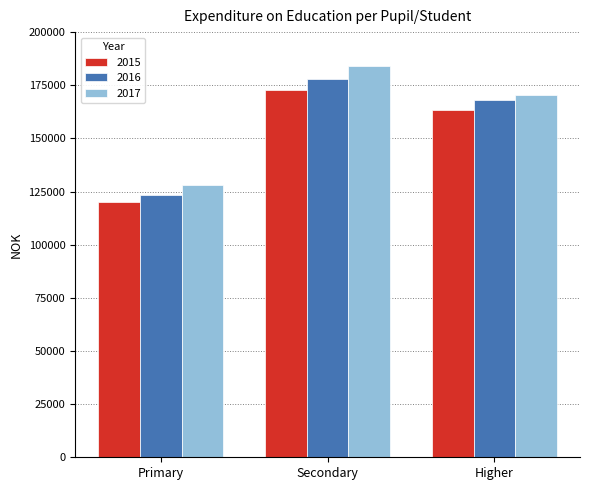

How many data points in 2016 are less than 168080?

1